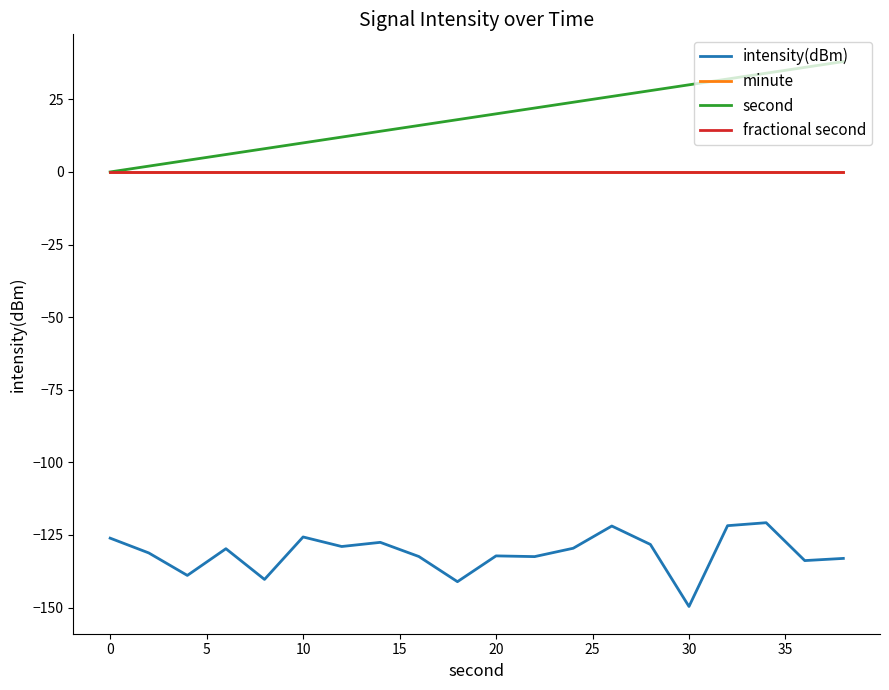

Is this an area chart (filled region under the line)?

No